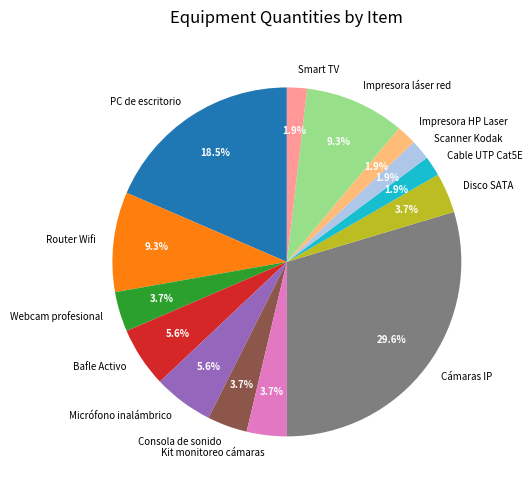

Between Router Wifi and Cable UTP Cat5E, which is larger?

Router Wifi